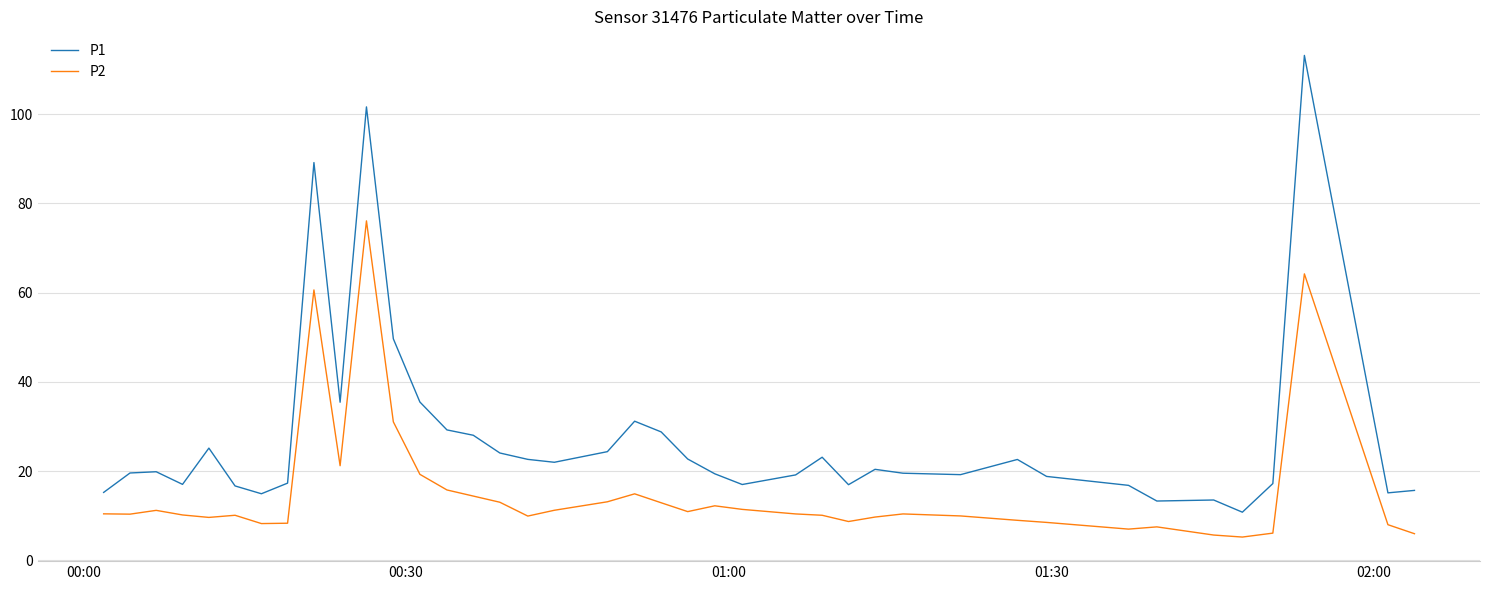

List the series in order of their overall mean, lowest first.

P2, P1